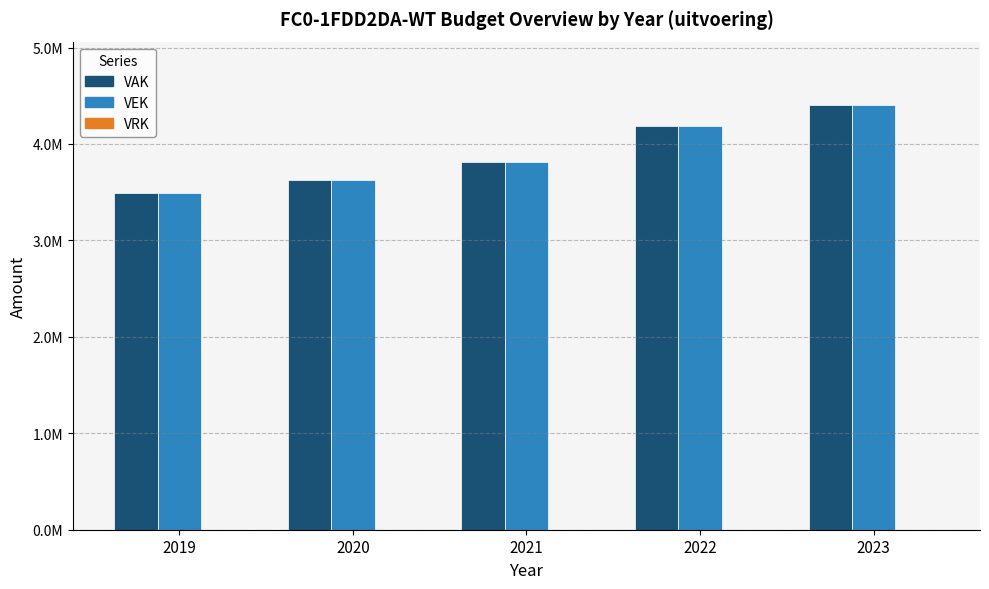

Reading right to left, transcribe all the data shown in this chart.

VAK: 4400872	4189229	3814025	3629187	3487026
VEK: 4400872	4189229	3814025	3629187	3487026
VRK: 0	0	0	0	0